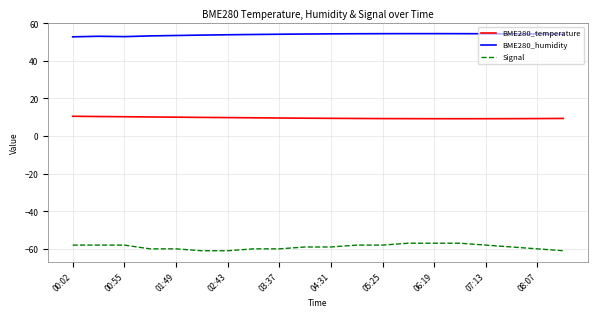

Which series has the largest total across all categories?

BME280_humidity